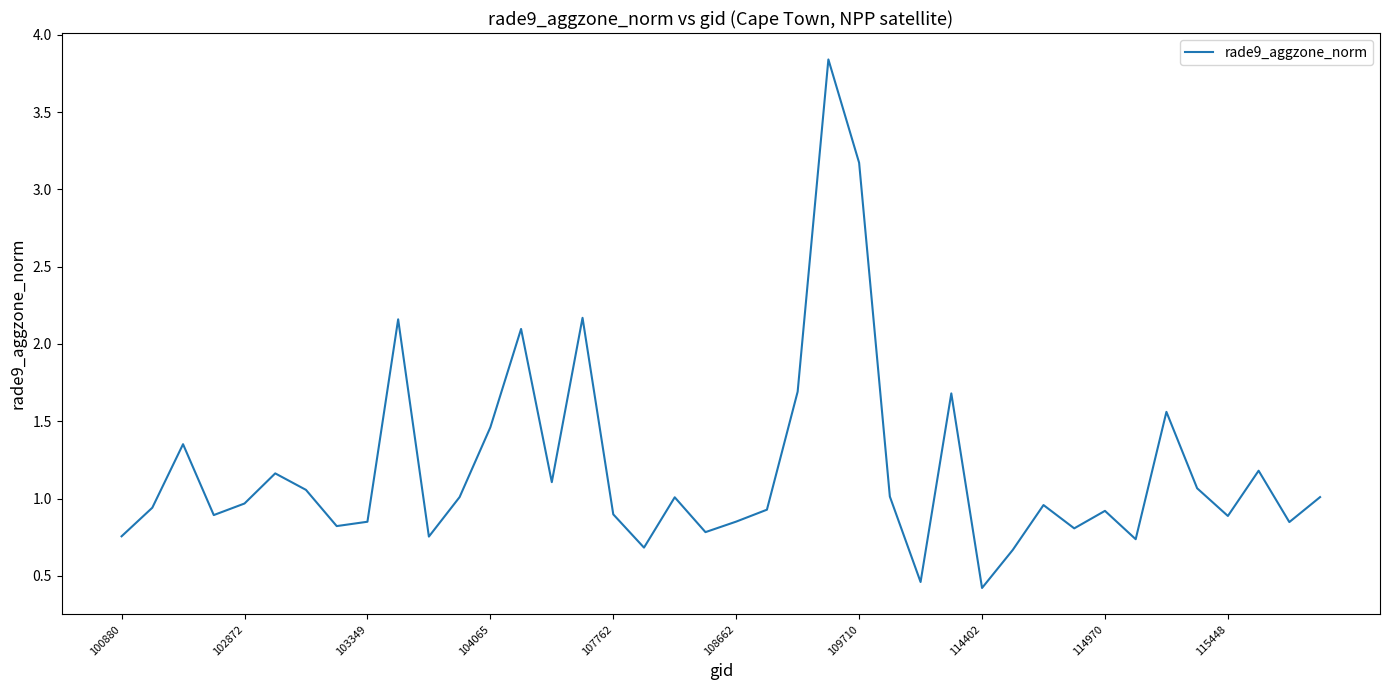

What is the smallest value displayed?

0.4